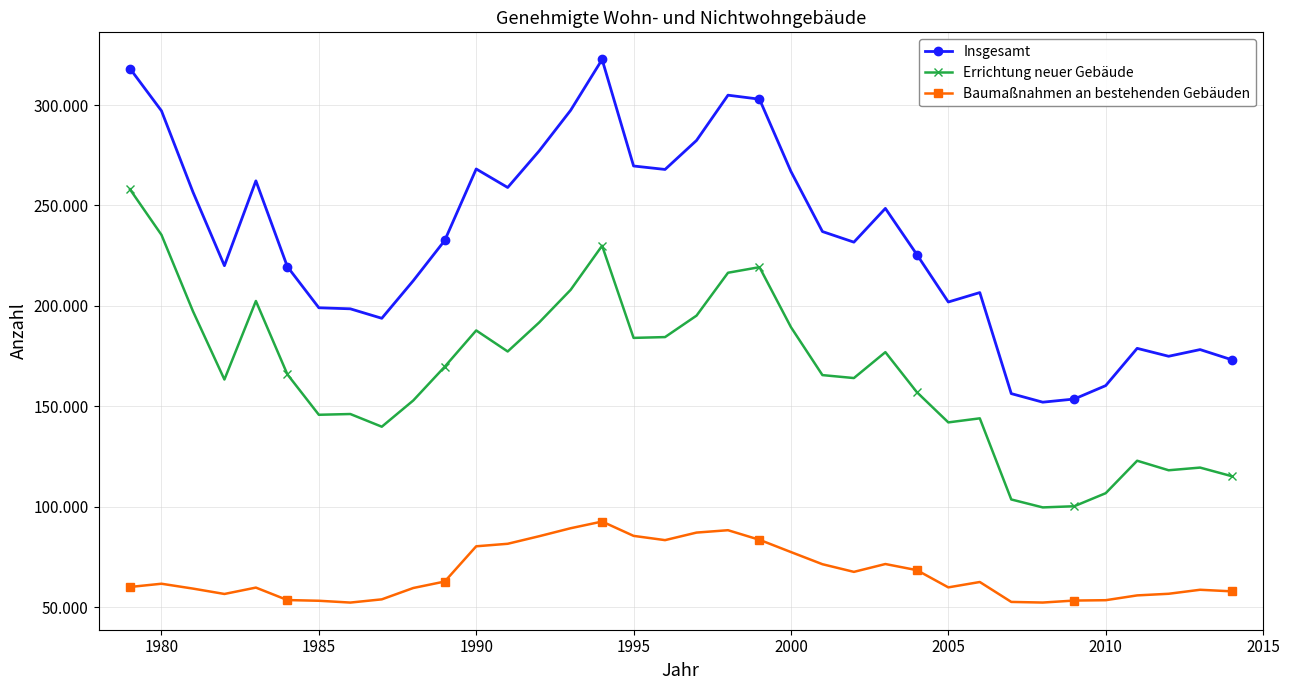

What is the sum of all Errichtung neuer Gebäude values?

5997586